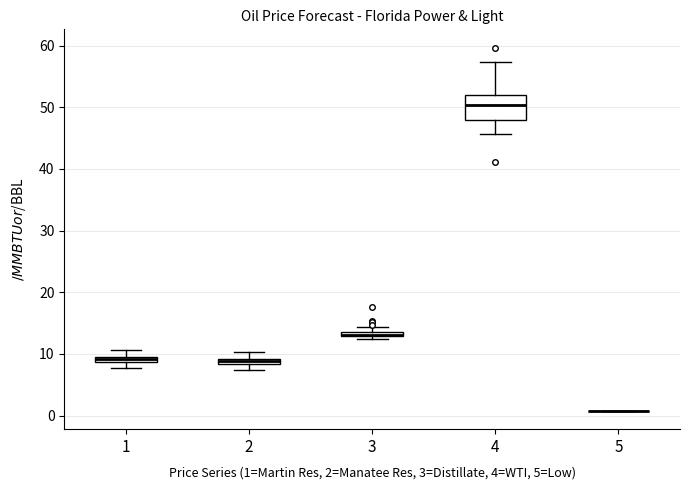

Which box is the tallest, from its lower edge to its upper edge?

4